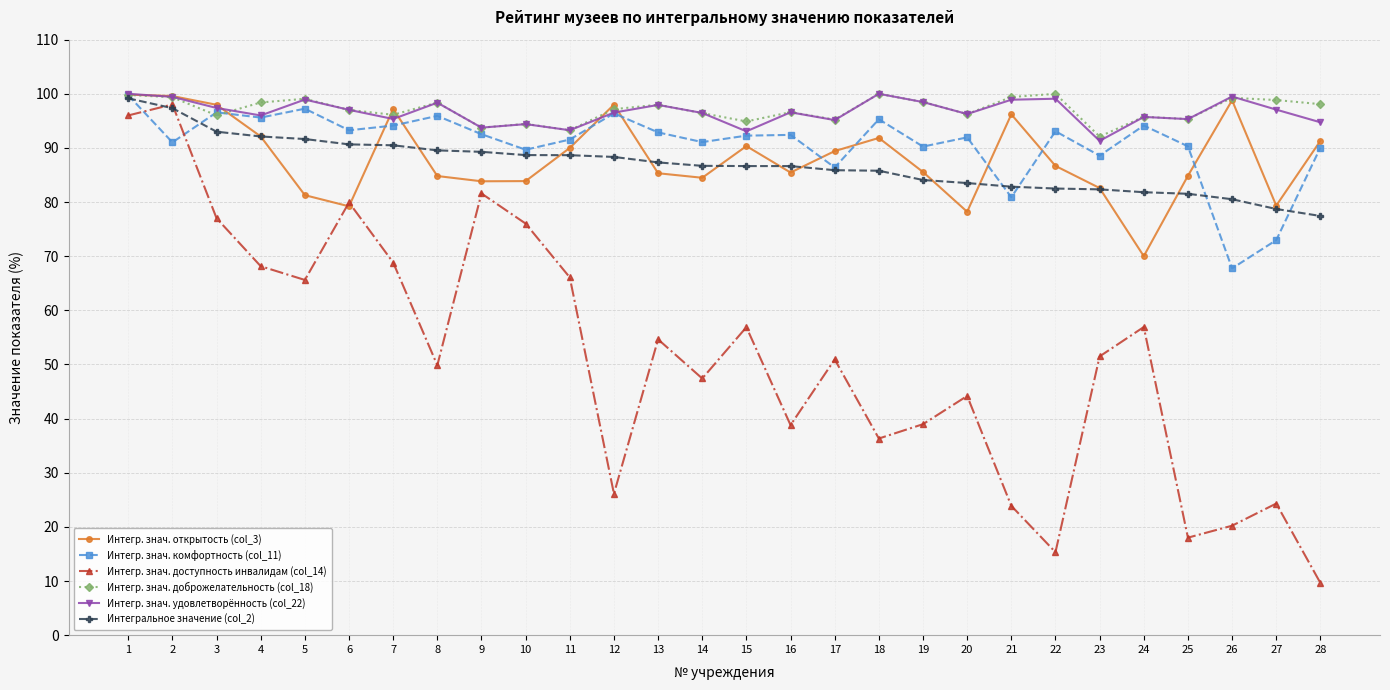

Count the number of data series in this chart.

6